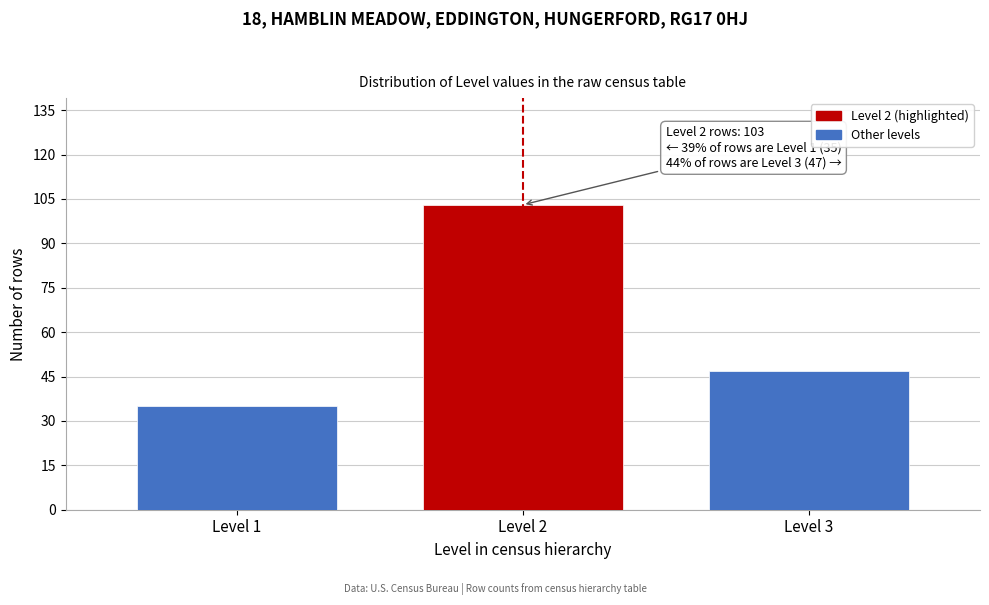

Reading left to right, what are all the values shown in this chart?

35	103	47